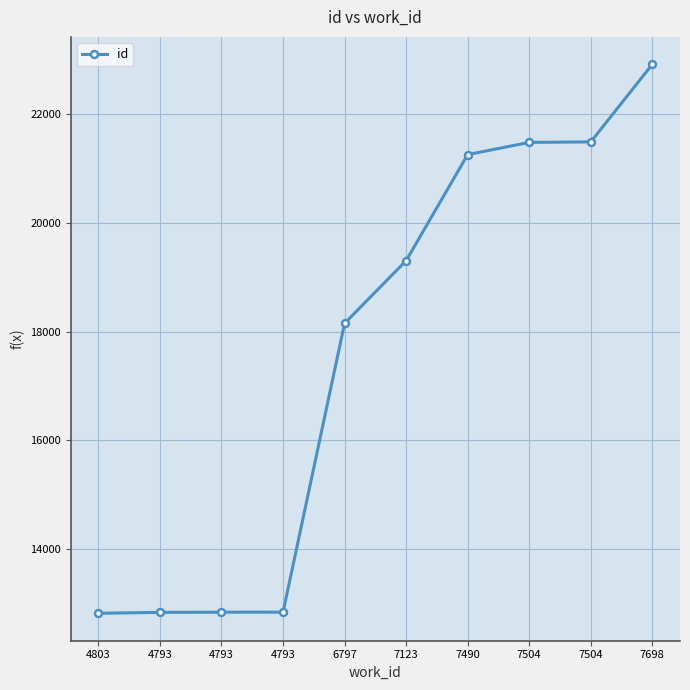

How many lines are shown in the chart?

1